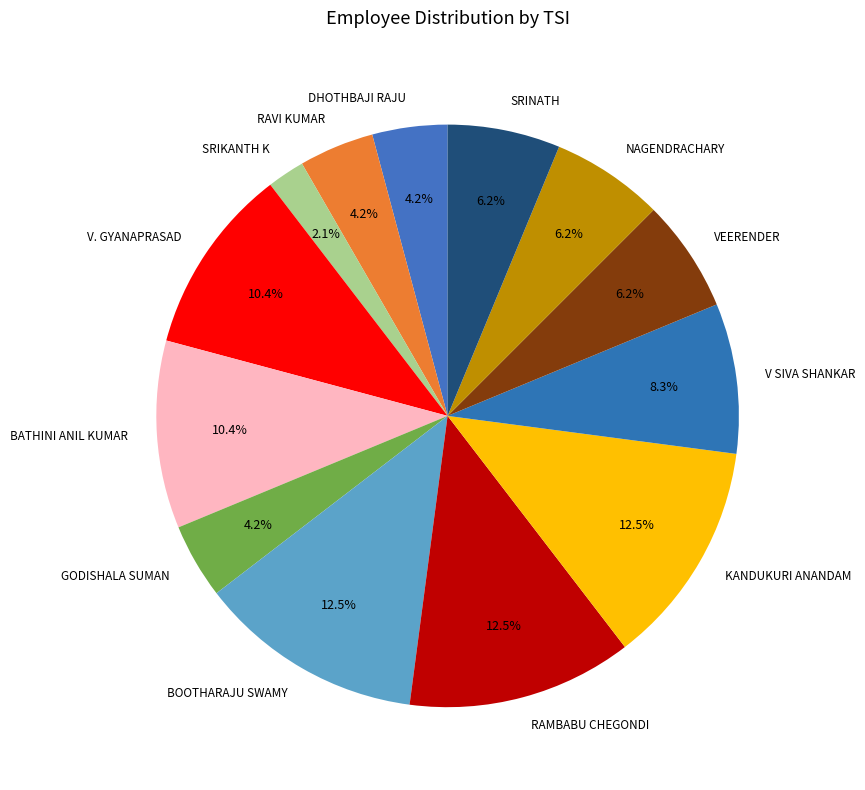

Between BATHINI ANIL KUMAR and BOOTHARAJU SWAMY, which is larger?

BOOTHARAJU SWAMY